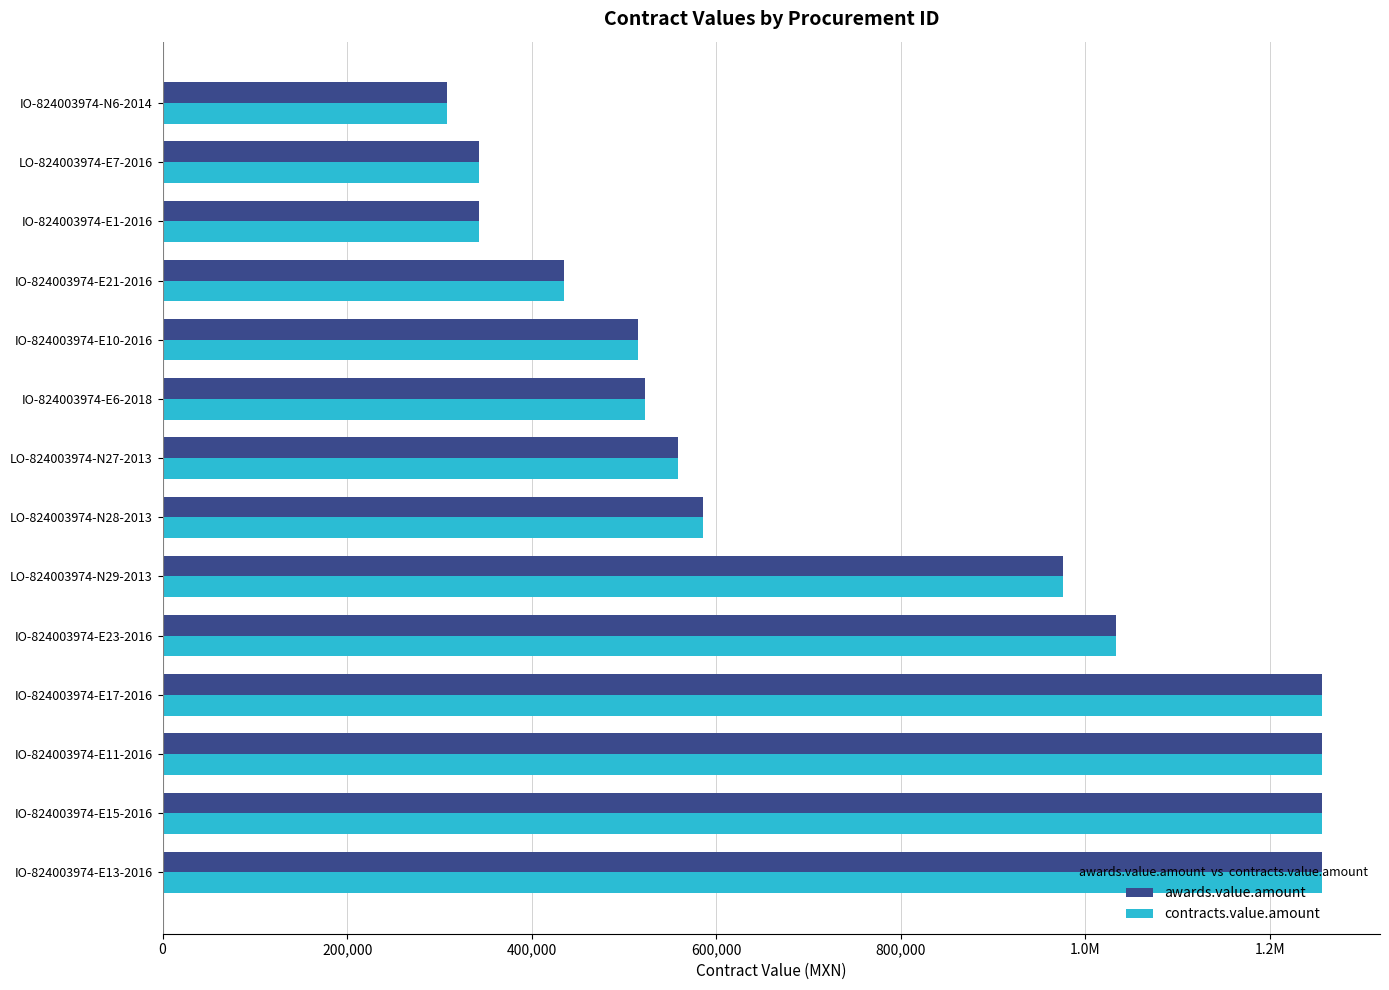

What is the difference between the maximum and second lowest values in the contracts.value.amount series?

913388.8